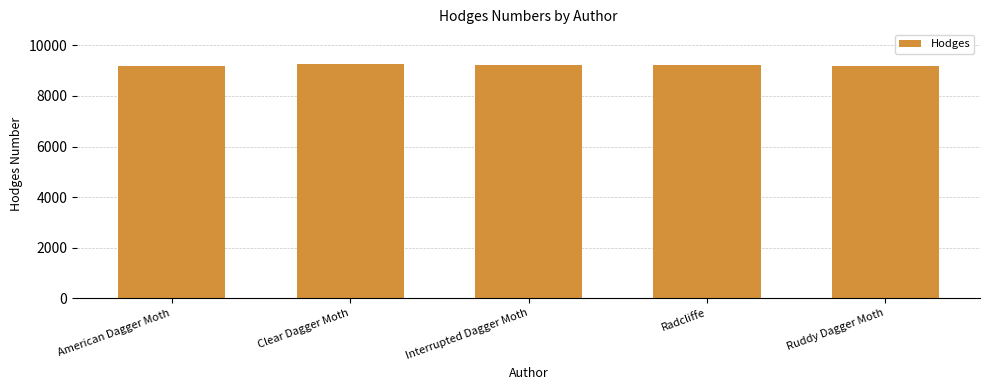

Are the bars grouped side by side (vs. stacked)?

No